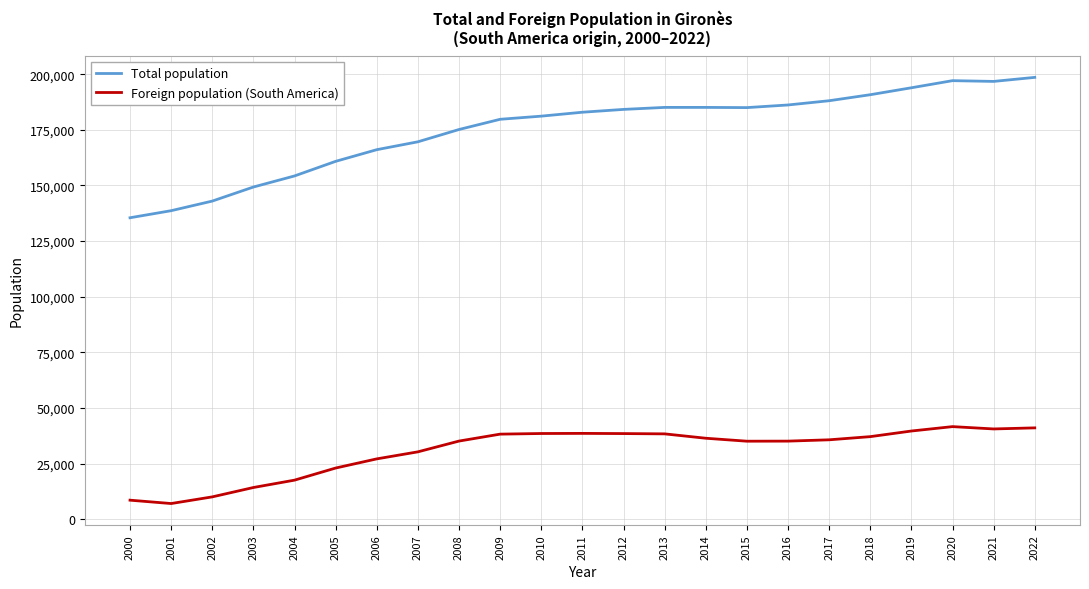

True or false: Foreign population (South America) and Total population cross at least once.

False